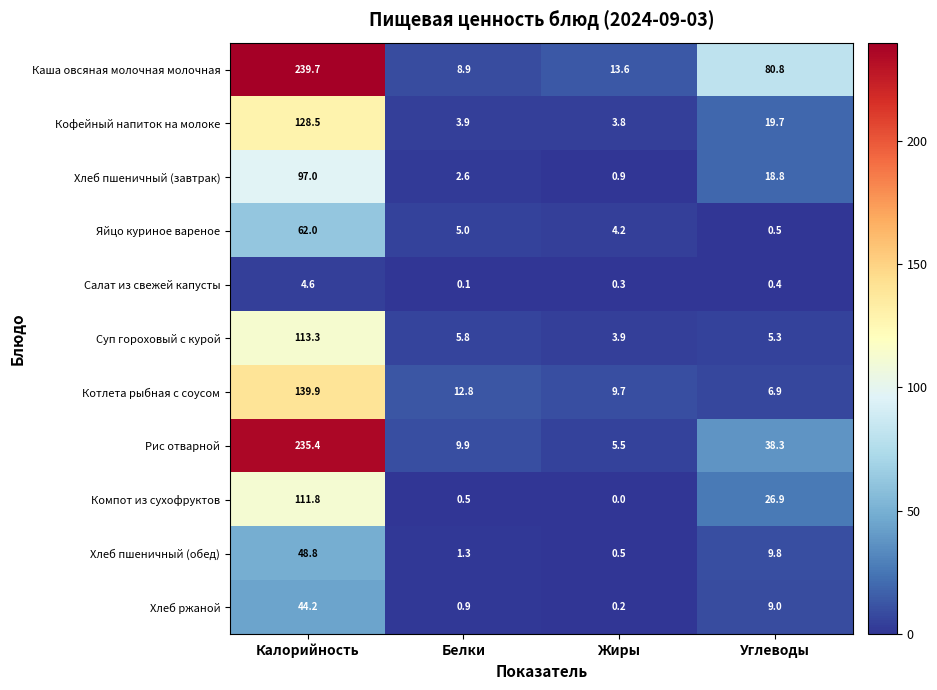

What is the difference between the maximum and minimum values in the Компот из сухофруктов series?

111.8